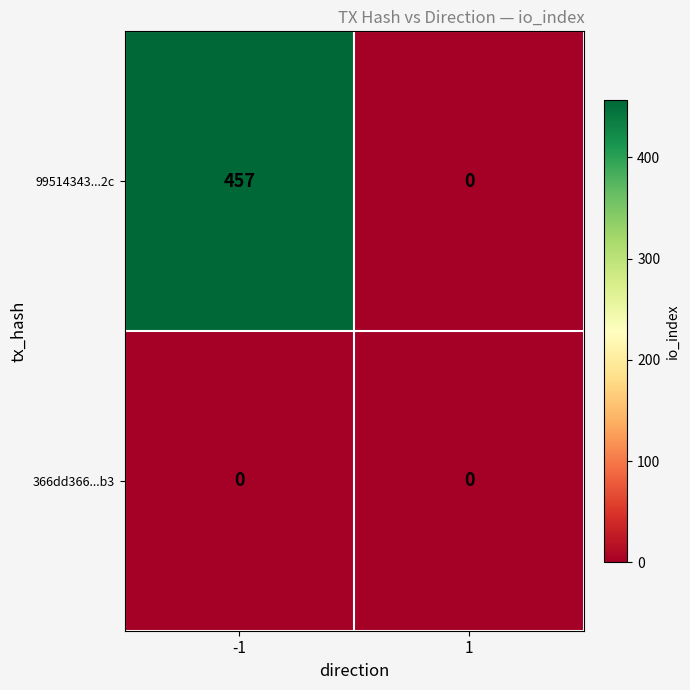

True or false: 99514343...2c has a value of 0 at 1.

True